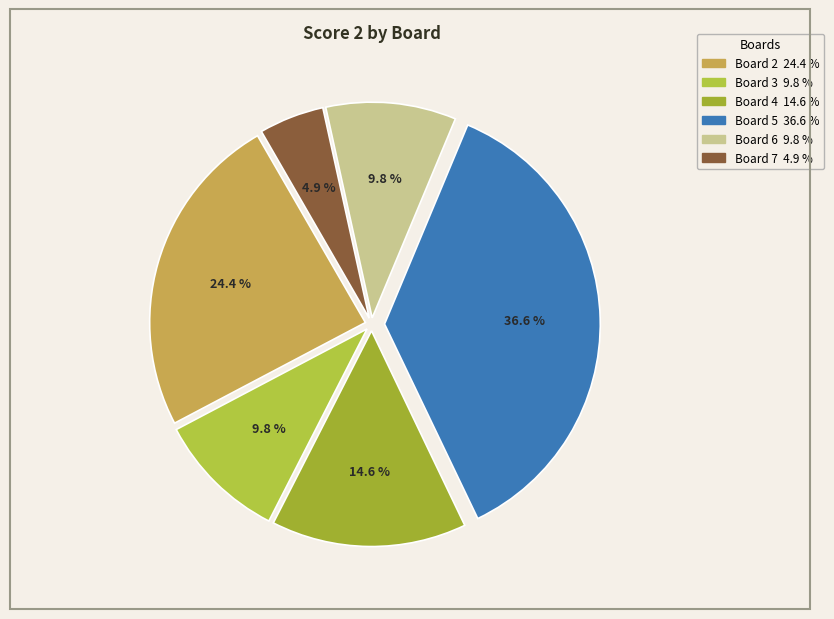

What percentage is the Board 3 slice, to the nearest percent?

10%